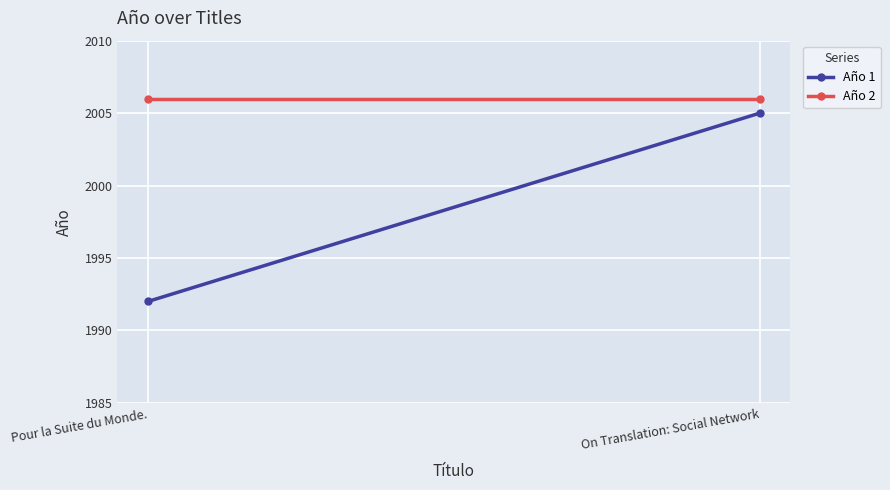

Reading left to right, what are all the values shown in this chart?

Año 1: 1992	2005
Año 2: 2006	2006